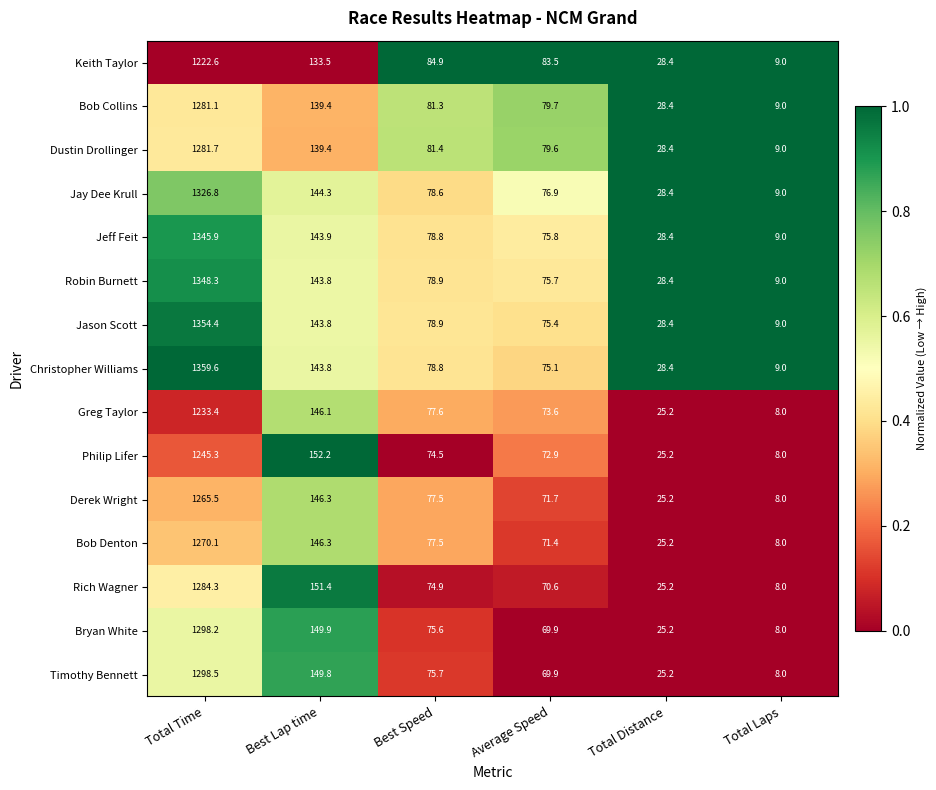

What is the total value across all series at Total Time?

19415.7